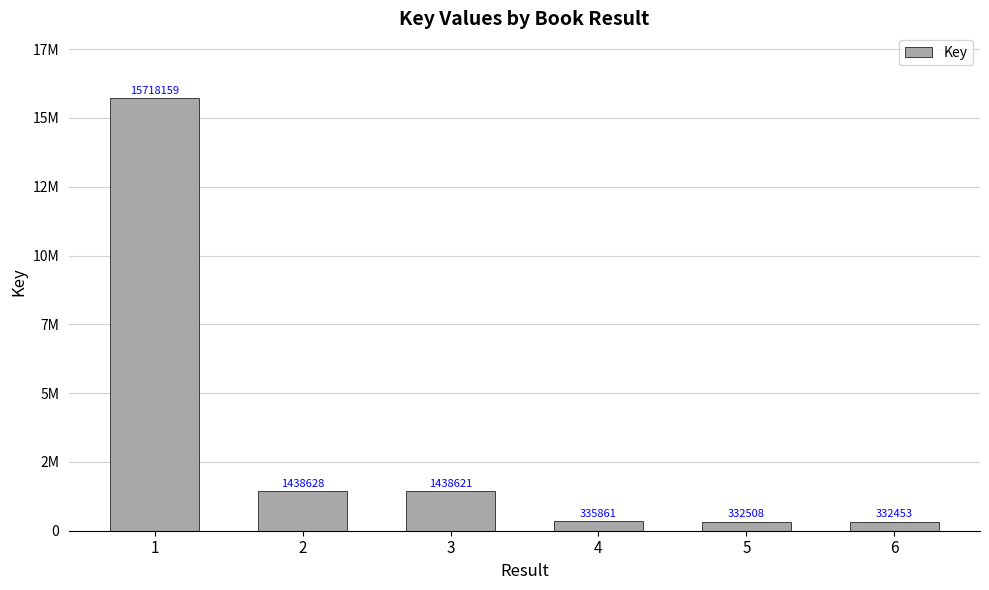

Which category has the lowest value across all series?

6